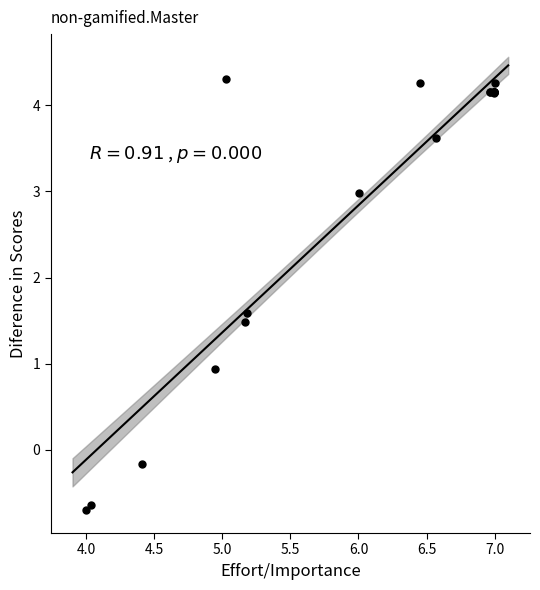

What Y value in the scatter plot is closest to 1?

0.9